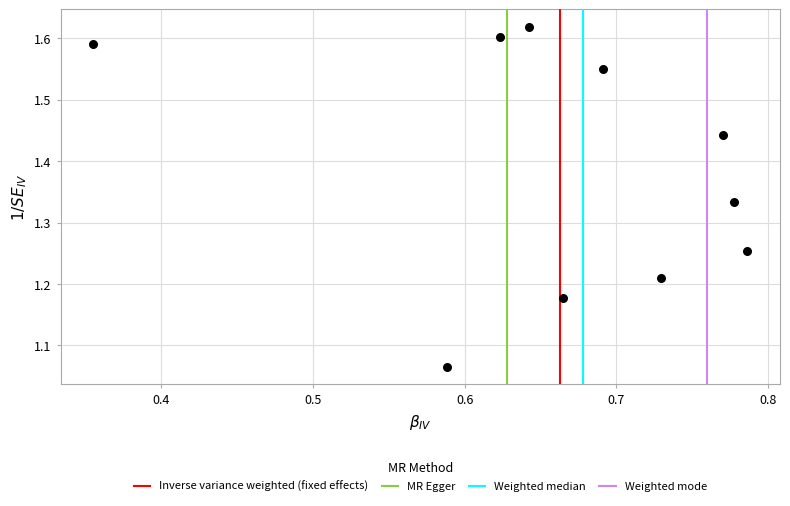

What is the range of Y values (max minus min)?

0.6